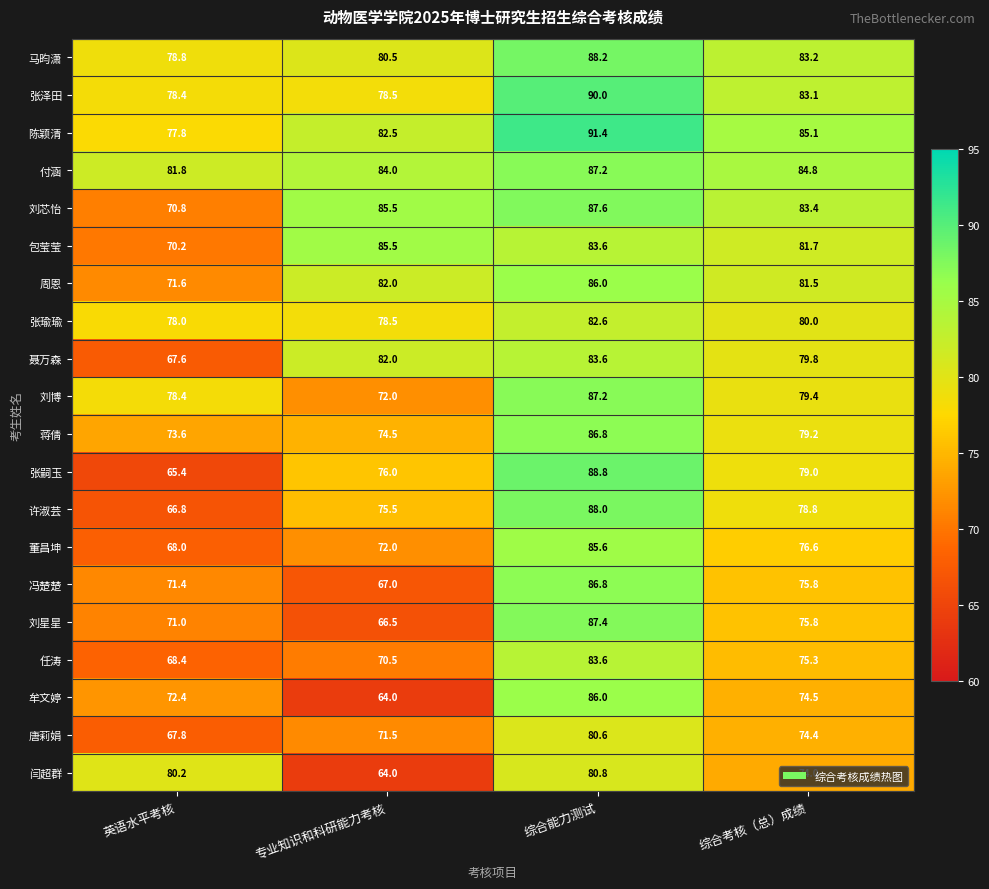

Is it true that 闫超群 equals 14.7 at 专业知识和科研能力考核?

False